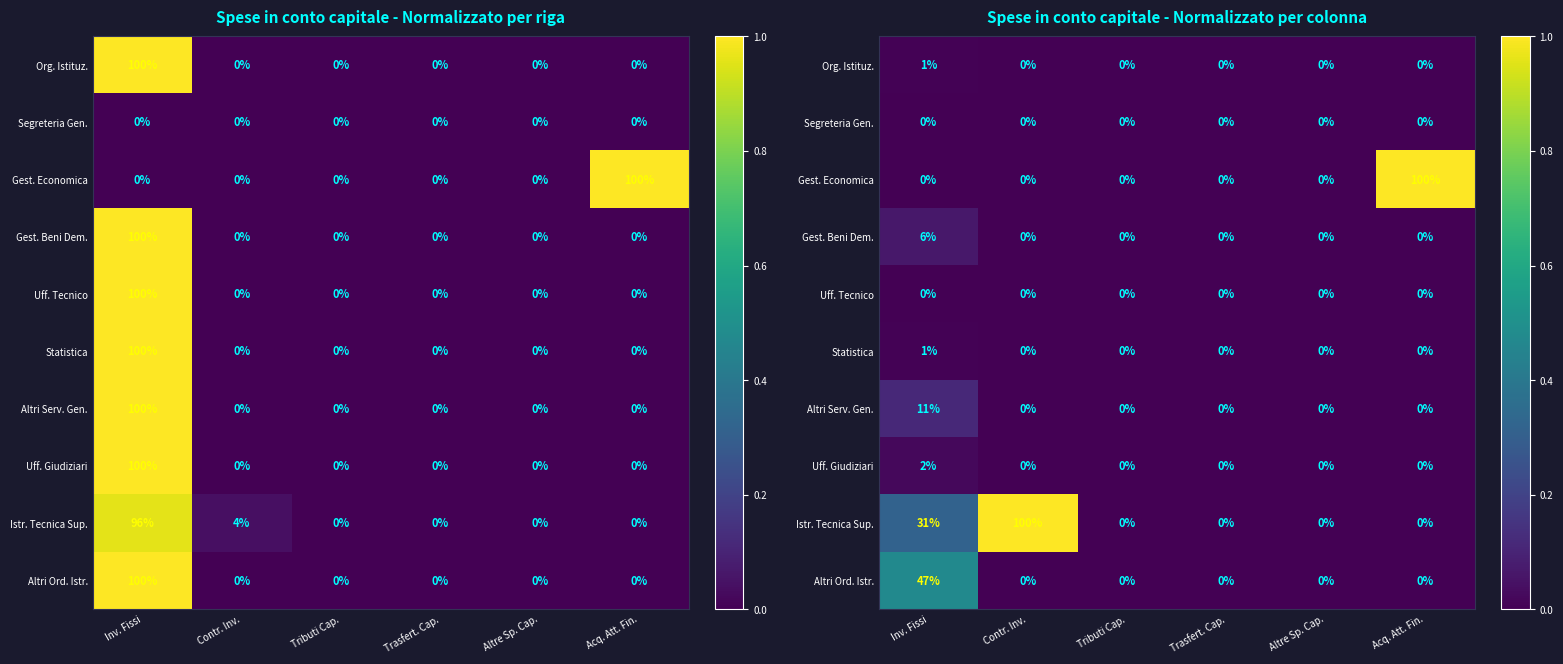

How many values in Altri Ord. Istr. are above zero?

1